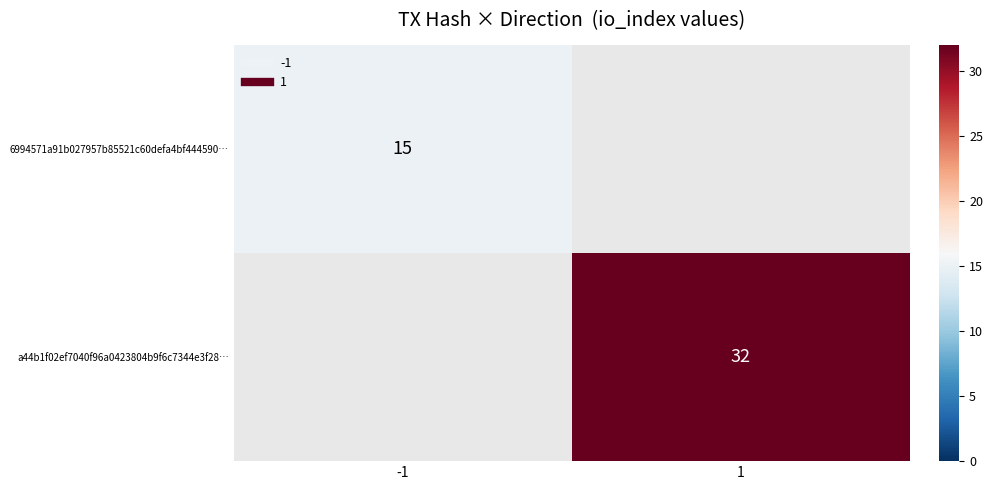

Is the value of 6994571a91b027957b85521c60defa4bf444590… at -1 greater than the value of a44b1f02ef7040f96a0423804b9f6c7344e3f28… at 1?

No